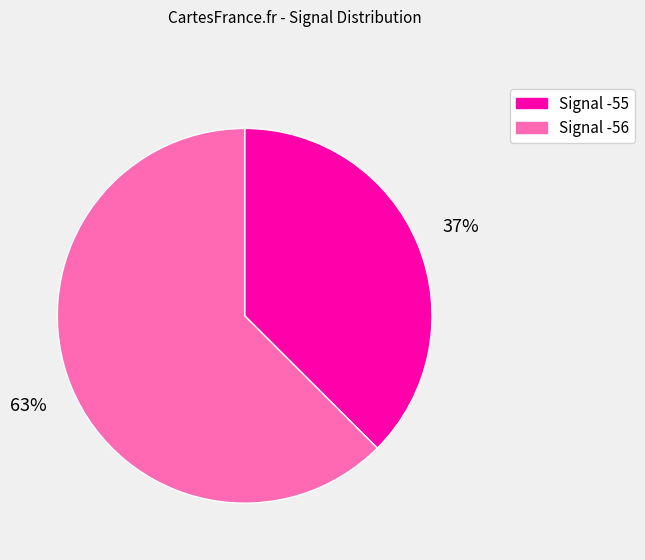

To the nearest percent, what is the average slice percentage?

50%